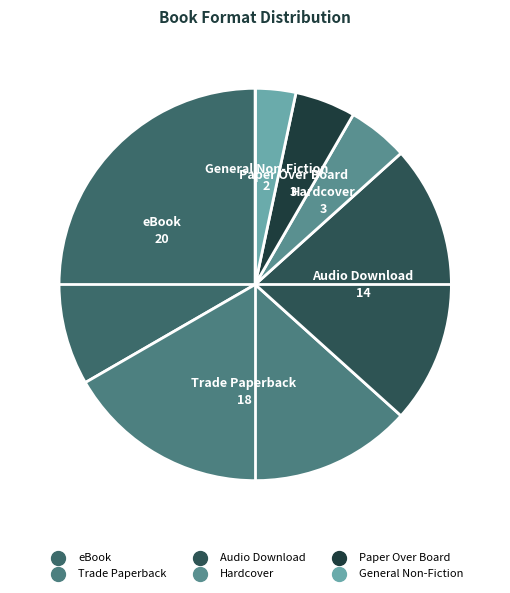

Is there a majority slice in this chart?

No